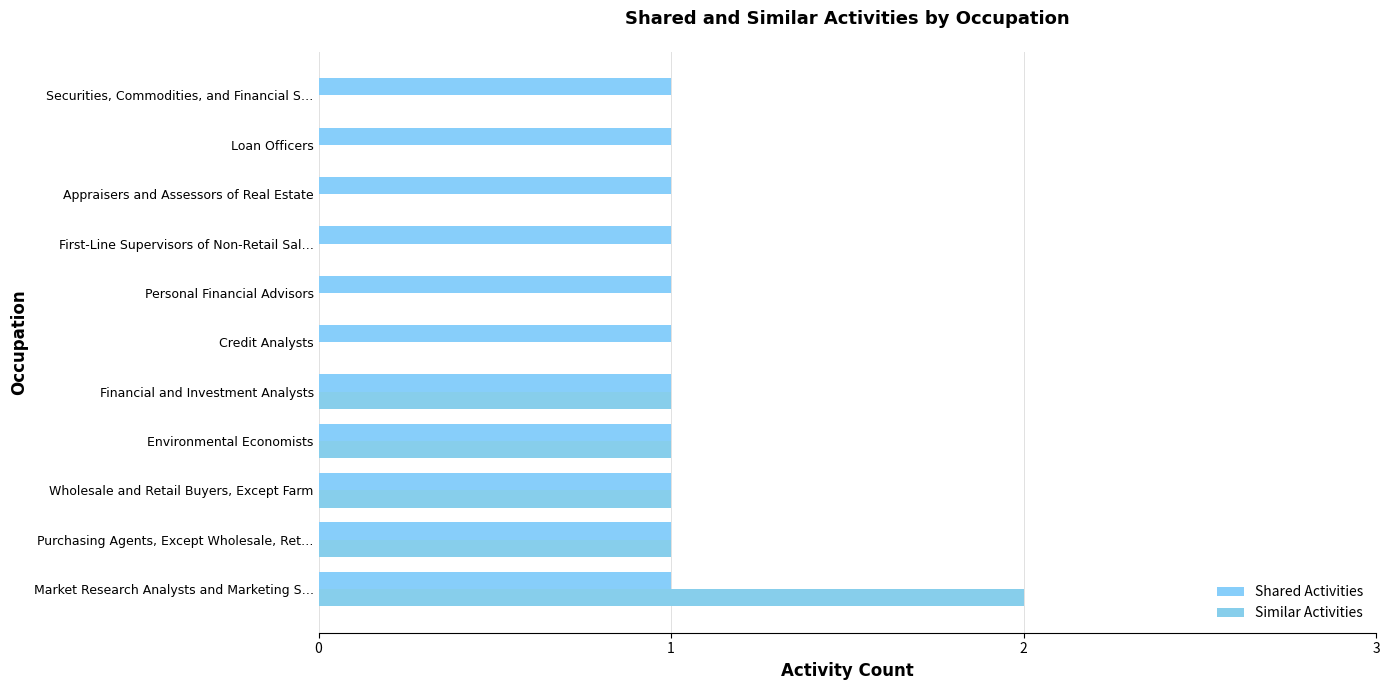

How many data points does each series have?

11